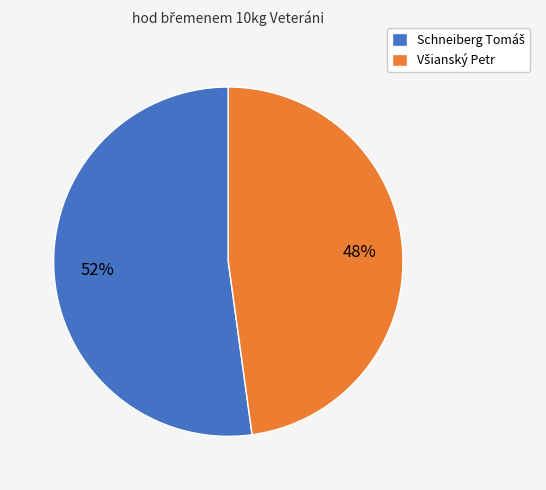

To the nearest percent, what is the difference between the largest and smallest slice percentages?

4%